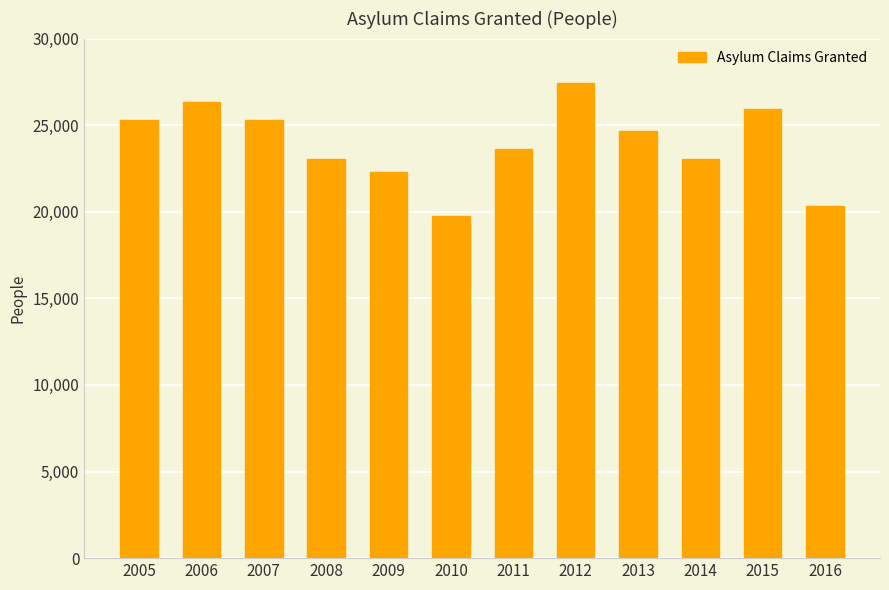

Between 2016 and 2007, which is larger?

2007